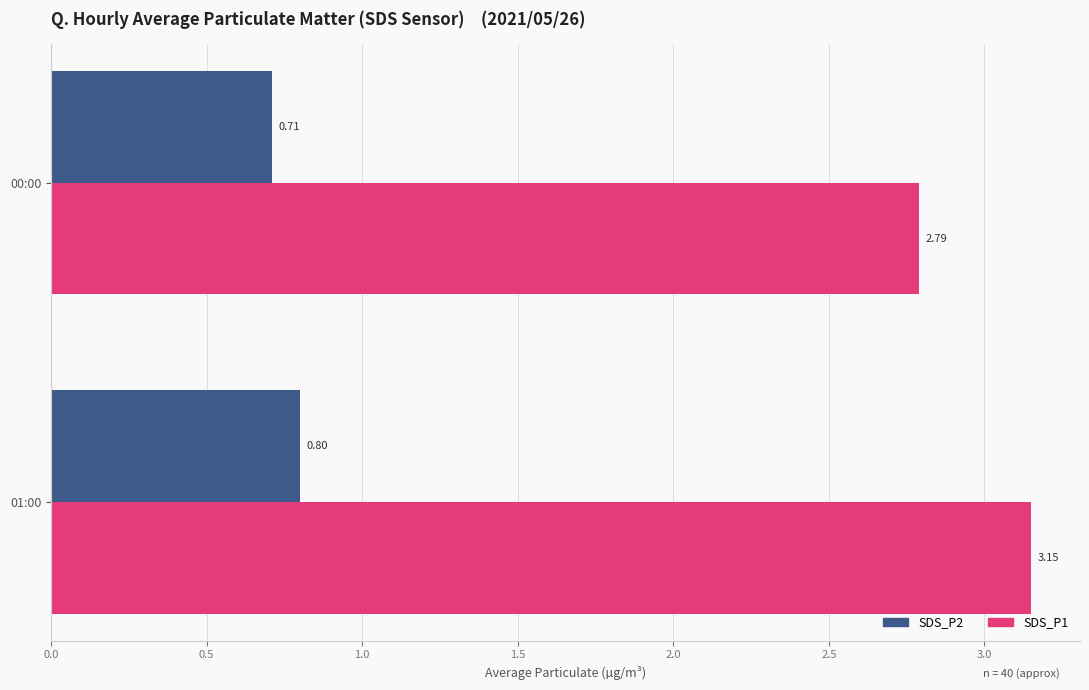

What is the total value across all series at 01:00?

4.0